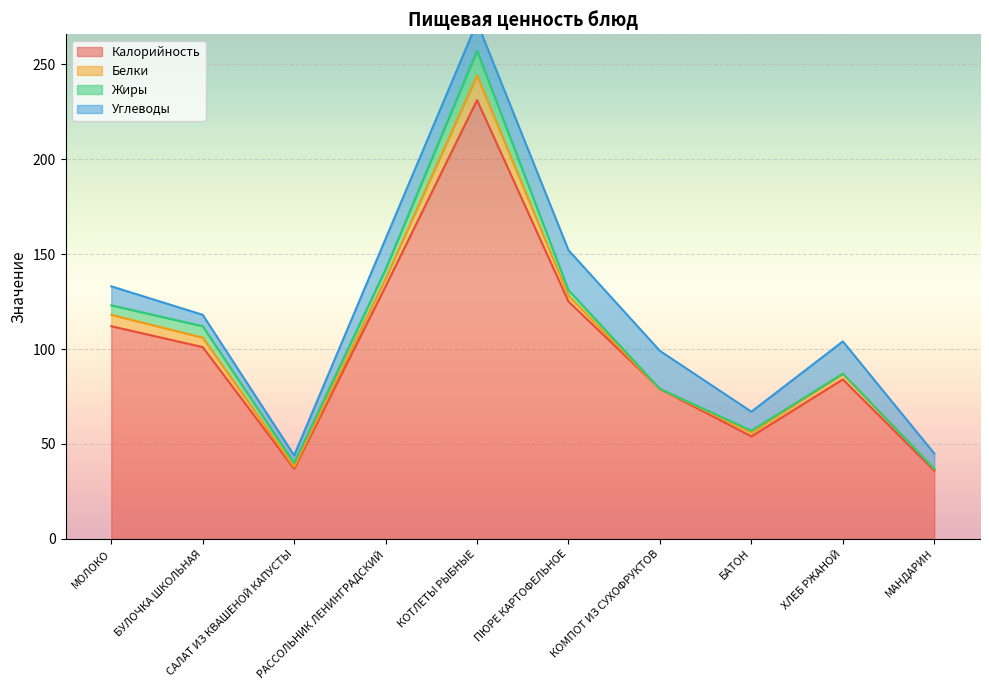

Reading left to right, list all the values displayed in this chart.

Калорийность: МОЛОКО=112	БУЛОЧКА ШКОЛЬНАЯ=101	САЛАТ ИЗ КВАШЕНОЙ КАПУСТЫ=37	РАССОЛЬНИК ЛЕНИНГРАДСКИЙ=133	КОТЛЕТЫ РЫБНЫЕ=231	ПЮРЕ КАРТОФЕЛЬНОЕ=125	КОМПОТ ИЗ СУХОФРУКТОВ=79	БАТОН=54	ХЛЕБ РЖАНОЙ=84	МАНДАРИН=36
Белки: МОЛОКО=6	БУЛОЧКА ШКОЛЬНАЯ=5	САЛАТ ИЗ КВАШЕНОЙ КАПУСТЫ=1	РАССОЛЬНИК ЛЕНИНГРАДСКИЙ=4	КОТЛЕТЫ РЫБНЫЕ=13	ПЮРЕ КАРТОФЕЛЬНОЕ=3	КОМПОТ ИЗ СУХОФРУКТОВ=0	БАТОН=2	ХЛЕБ РЖАНОЙ=3	МАНДАРИН=1
Жиры: МОЛОКО=5	БУЛОЧКА ШКОЛЬНАЯ=6	САЛАТ ИЗ КВАШЕНОЙ КАПУСТЫ=2	РАССОЛЬНИК ЛЕНИНГРАДСКИЙ=5	КОТЛЕТЫ РЫБНЫЕ=13	ПЮРЕ КАРТОФЕЛЬНОЕ=3	КОМПОТ ИЗ СУХОФРУКТОВ=0	БАТОН=1	ХЛЕБ РЖАНОЙ=0	МАНДАРИН=0
Углеводы: МОЛОКО=10	БУЛОЧКА ШКОЛЬНАЯ=6	САЛАТ ИЗ КВАШЕНОЙ КАПУСТЫ=4	РАССОЛЬНИК ЛЕНИНГРАДСКИЙ=16	КОТЛЕТЫ РЫБНЫЕ=15	ПЮРЕ КАРТОФЕЛЬНОЕ=21	КОМПОТ ИЗ СУХОФРУКТОВ=20	БАТОН=10	ХЛЕБ РЖАНОЙ=17	МАНДАРИН=8